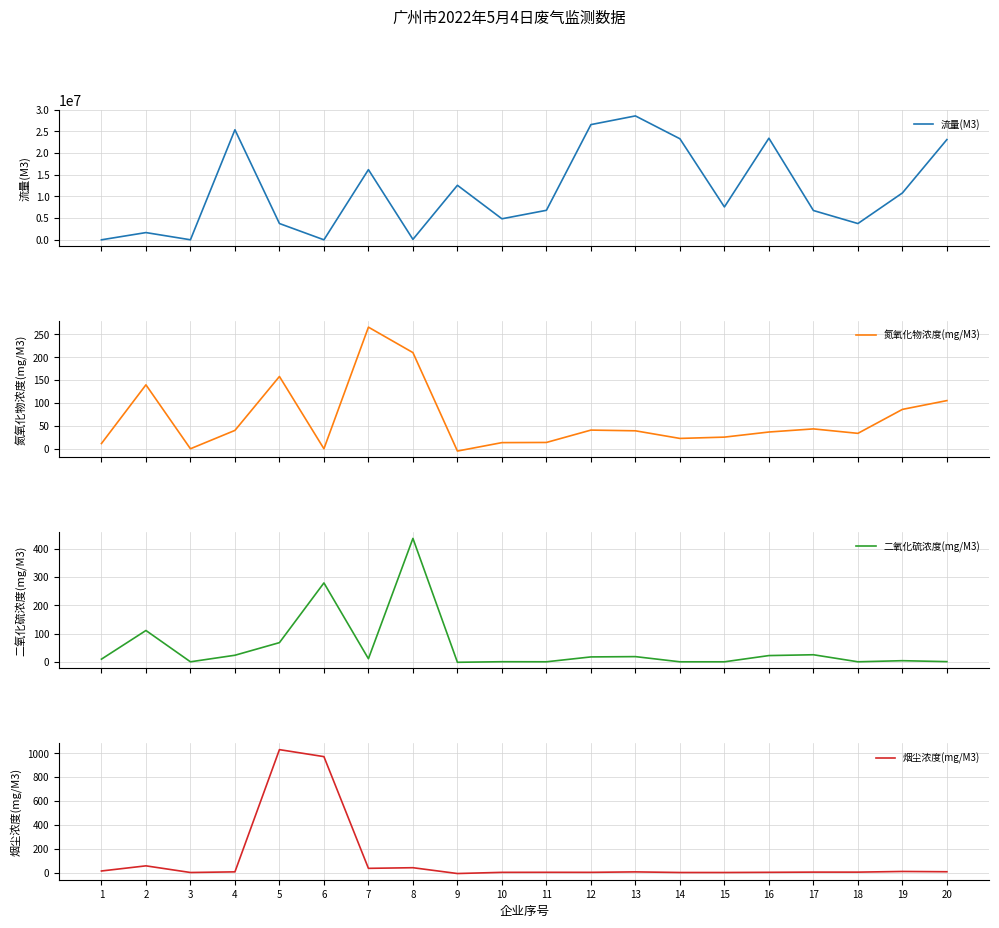

Does the chart have visible grid lines?

Yes